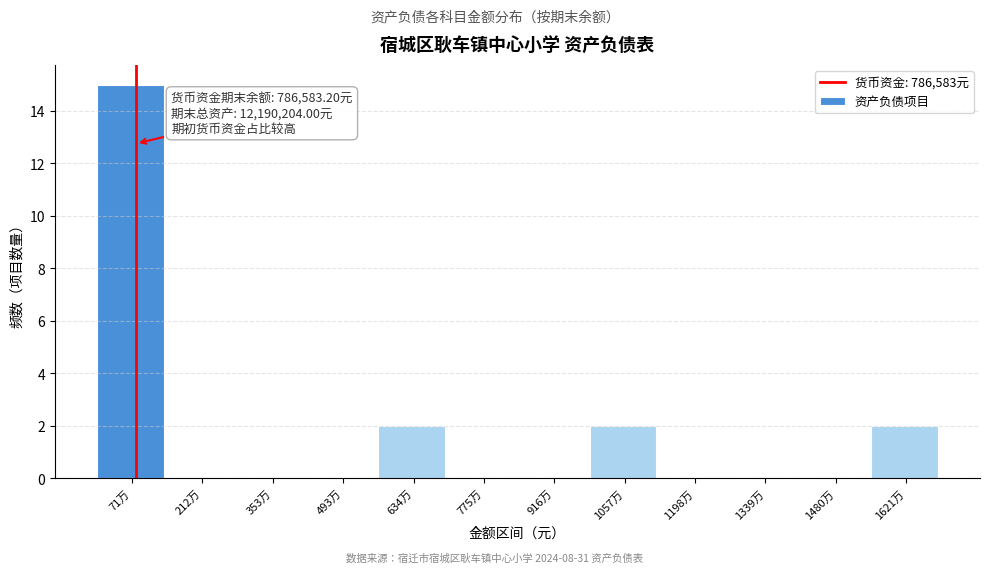

Reading right to left, extract all data points from this chart.

1621万=2	1480万=0	1339万=0	1198万=0	1057万=2	916万=0	775万=0	634万=2	493万=0	353万=0	212万=0	71万=15